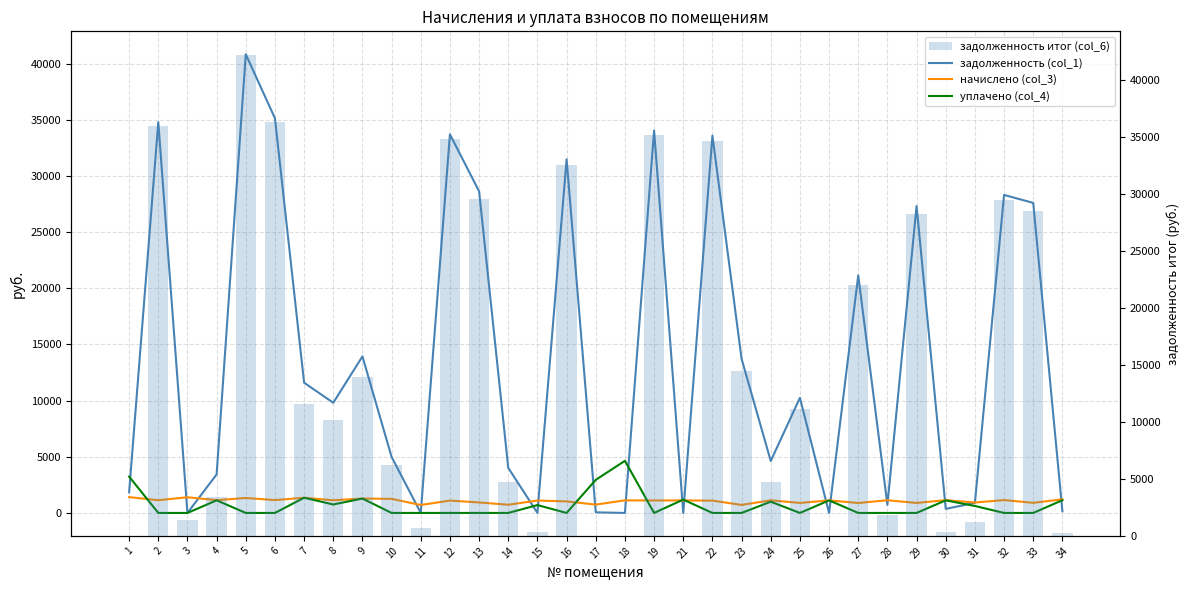

What is the value of the задолженность итог (col_6) bar at the 32nd from the left?

28505.8